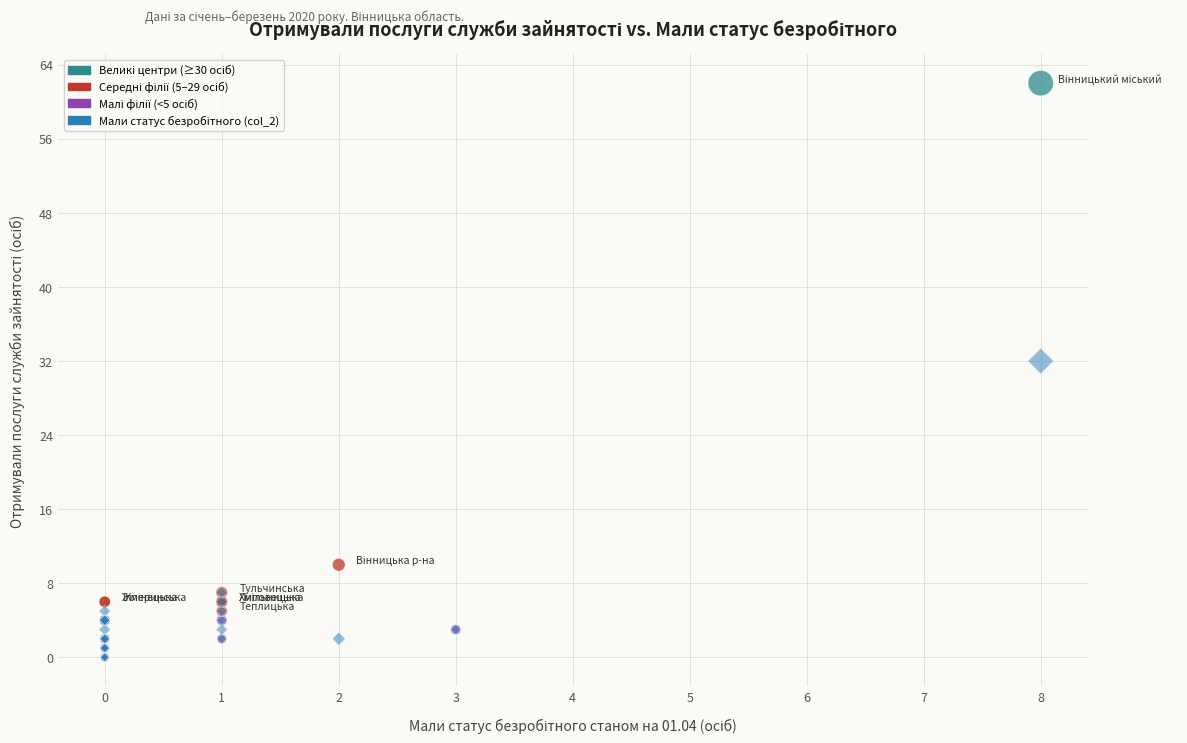

Across all series, what Y value is closest to 31?

32